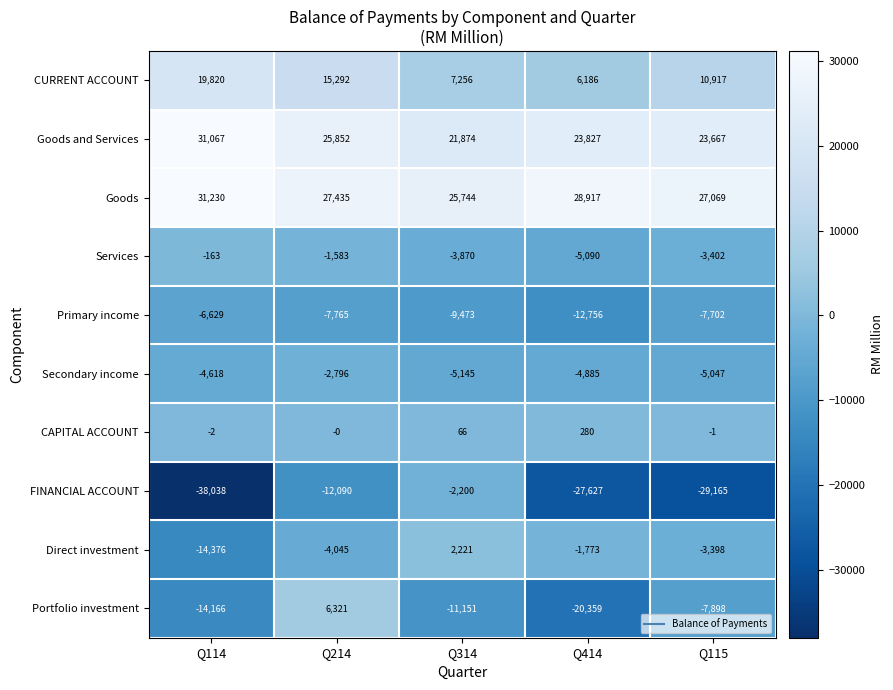

The Secondary income series shows -4426 at Q214. True or false?

False